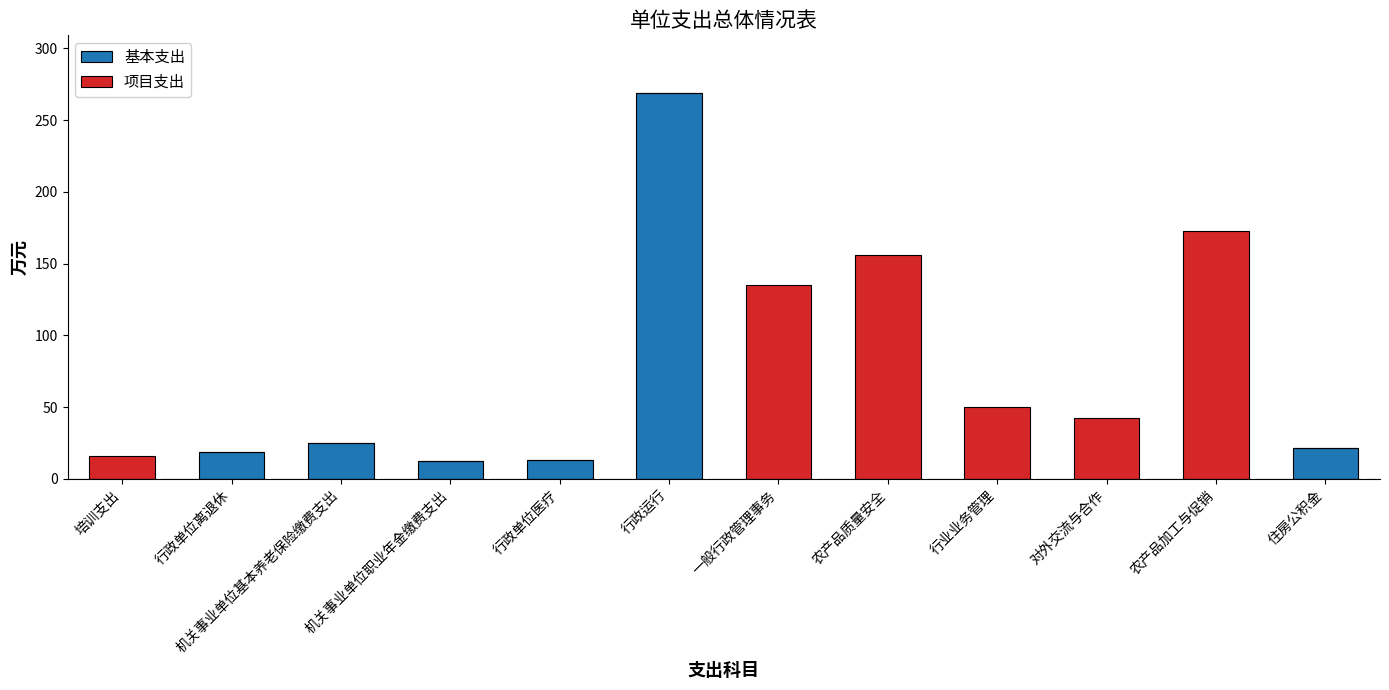

What is the total value across all series at 行政运行?

268.8